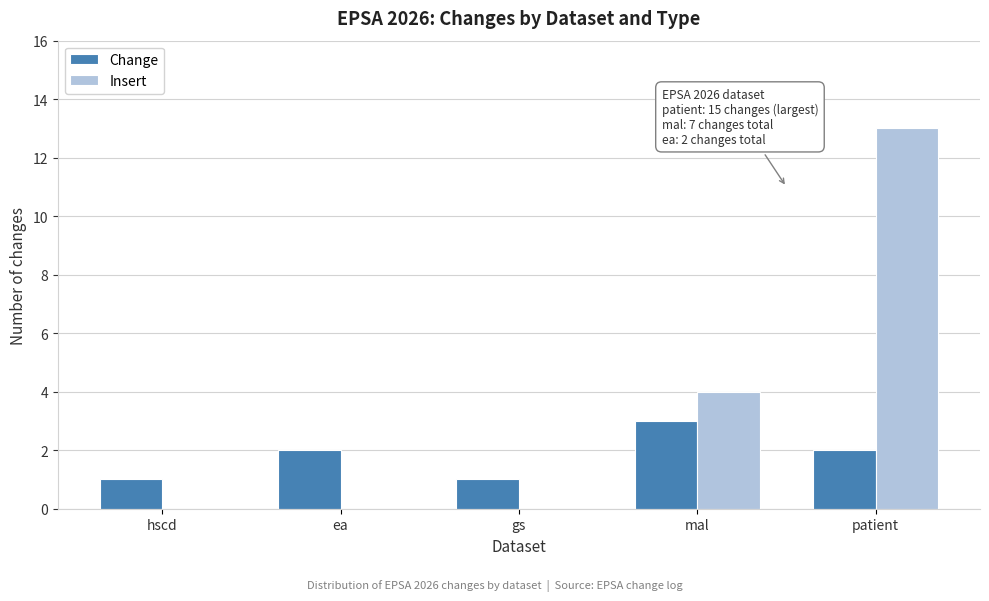

Reading left to right, what are all the values shown in this chart?

Change: hscd=1	ea=2	gs=1	mal=3	patient=2
Insert: hscd=0	ea=0	gs=0	mal=4	patient=13